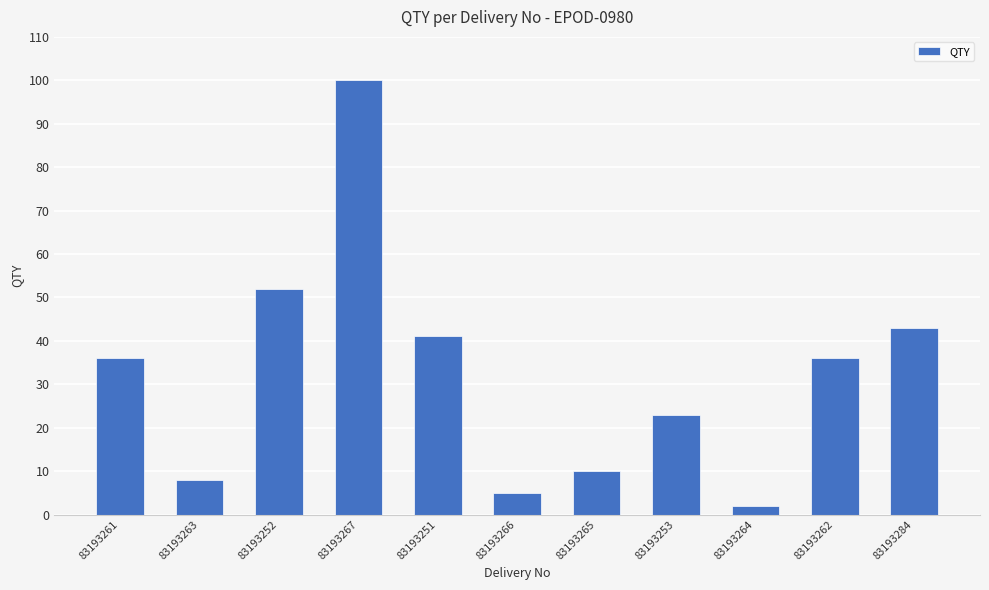

Is it true that the value at 83193261 is 36?

True